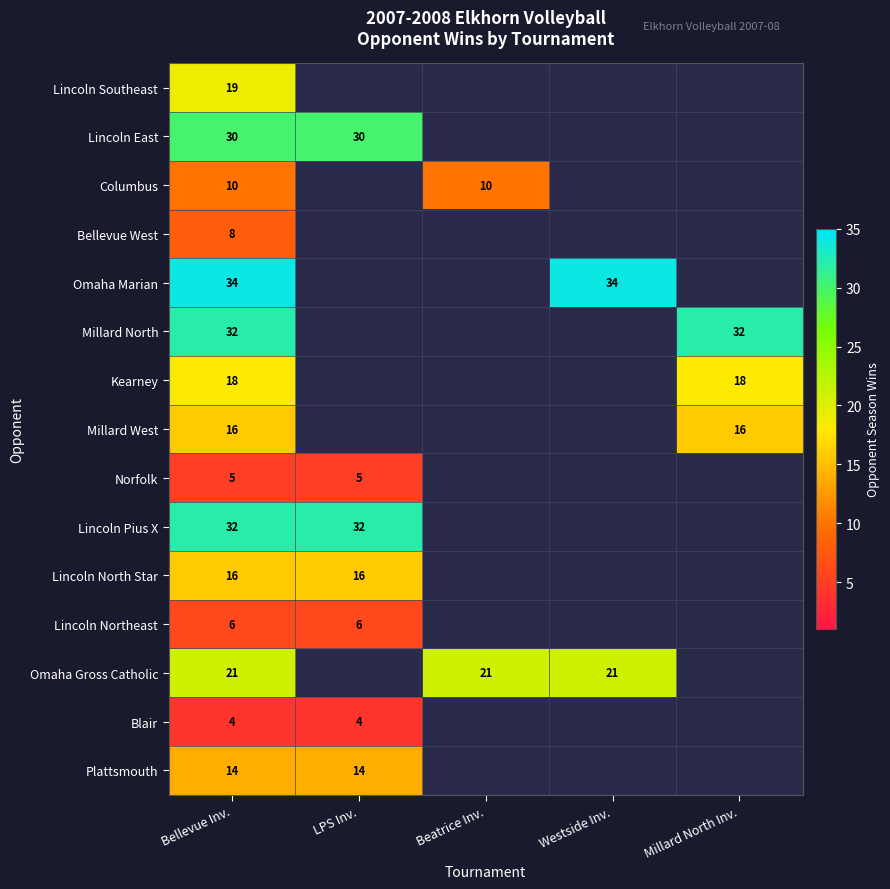

Is it true that Omaha Gross Catholic equals 8 at Bellevue Inv.?

False